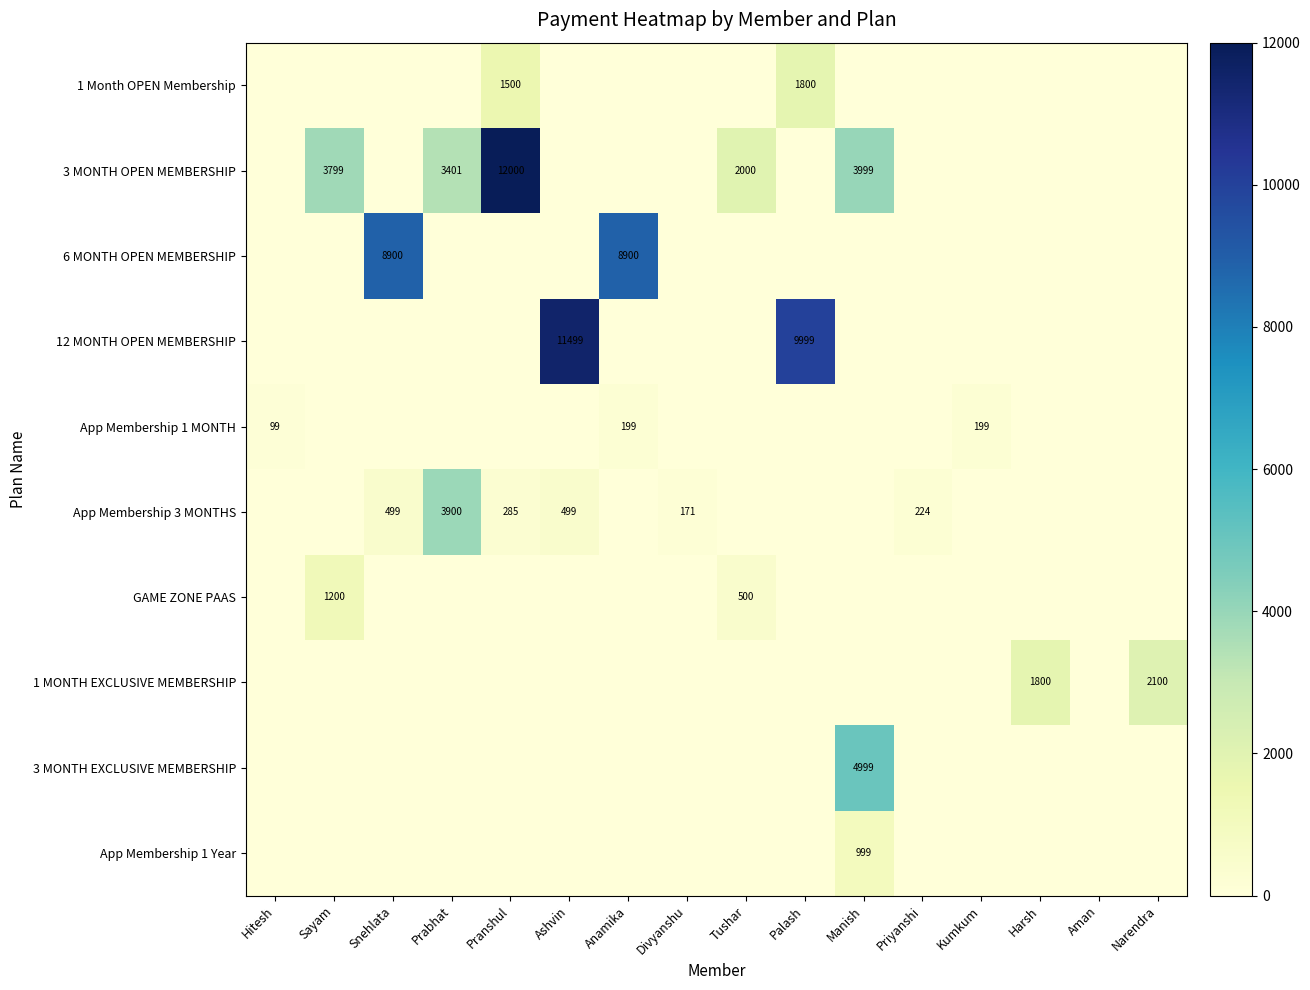

Is it true that 3 MONTH OPEN MEMBERSHIP equals 3799 at Sayam?

True